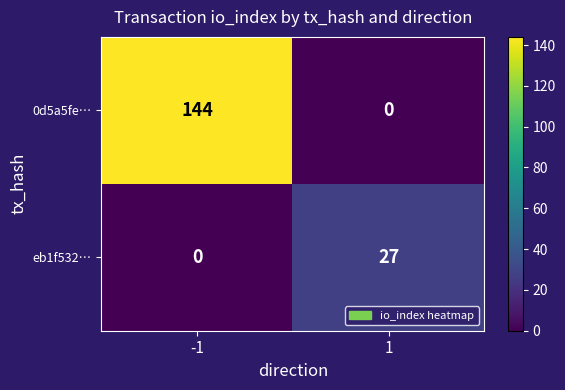

Reading left to right, transcribe all the data shown in this chart.

0d5a5fe…: -1=144	1=0
eb1f532…: -1=0	1=27